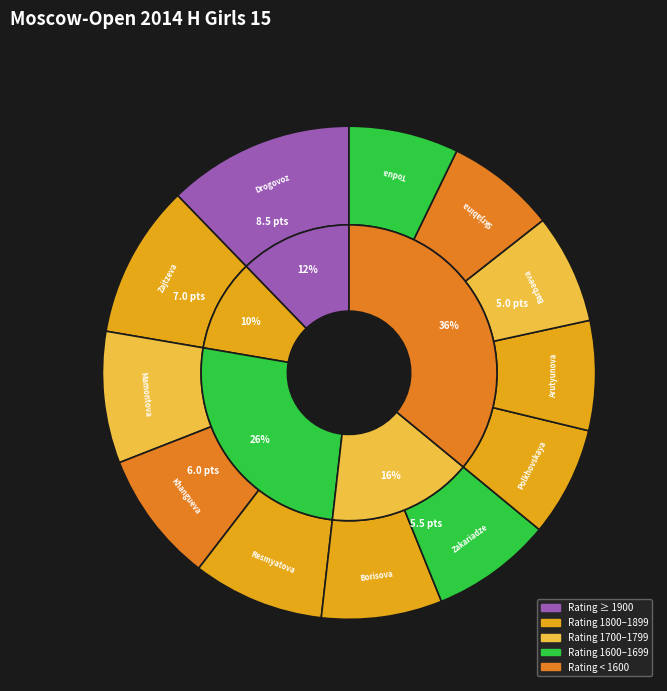

Which category has the smallest portion of the pie?

Polkhovskaya Polina